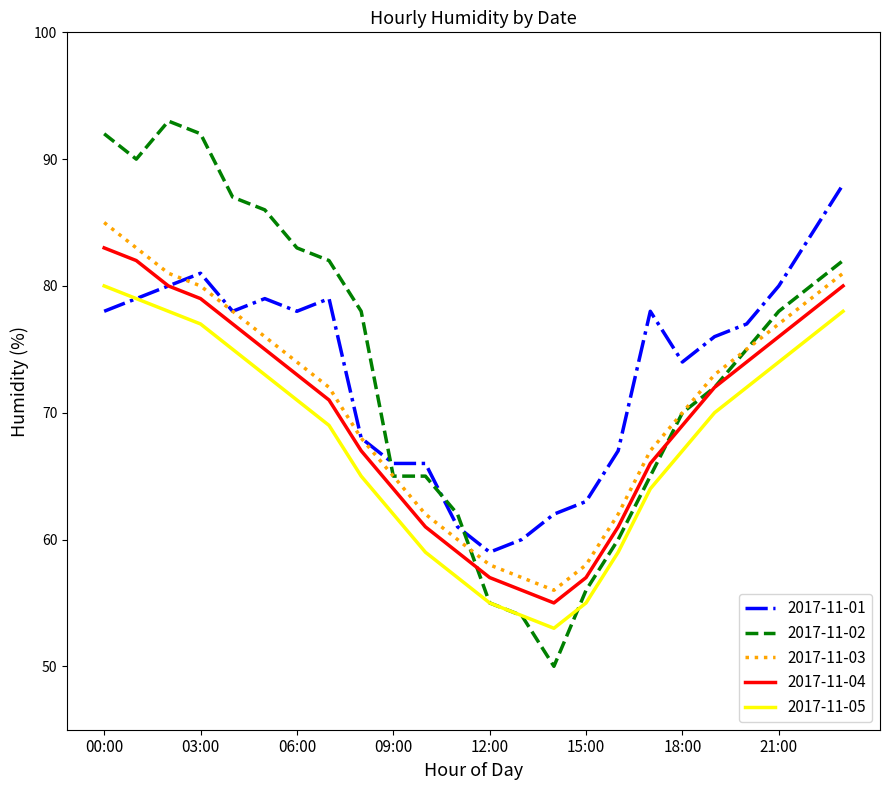

What is the maximum value shown in the chart?

93